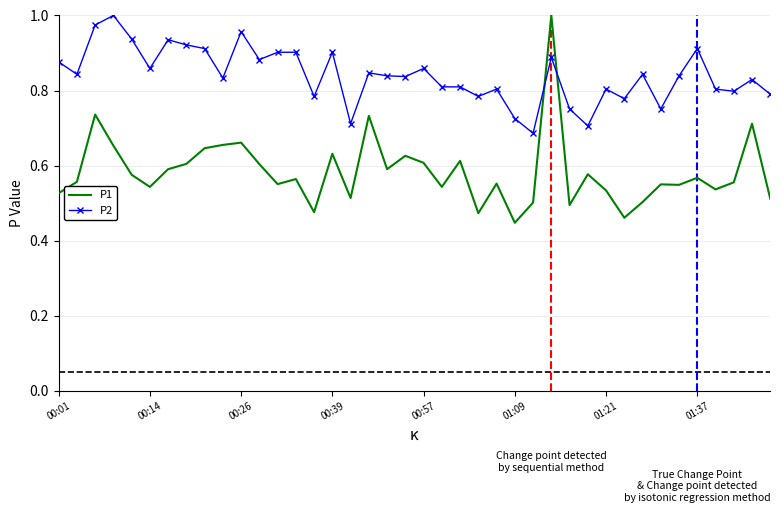

Rank the series by their average value, from lowest to highest.

P1, P2